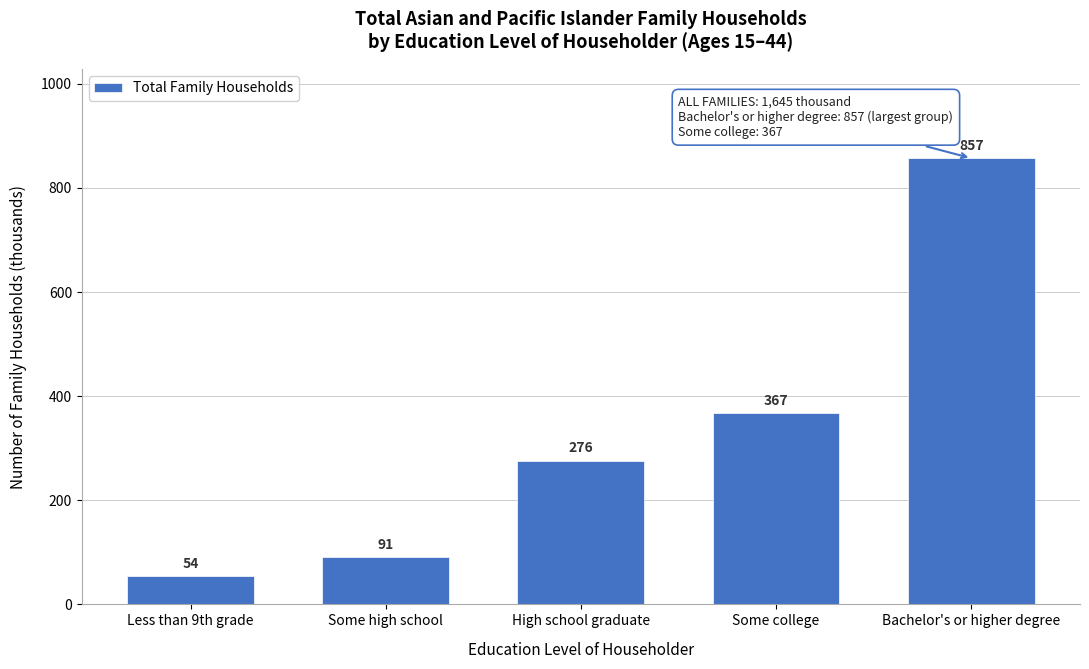

Reading left to right, extract all data points from this chart.

54	91	276	367	857